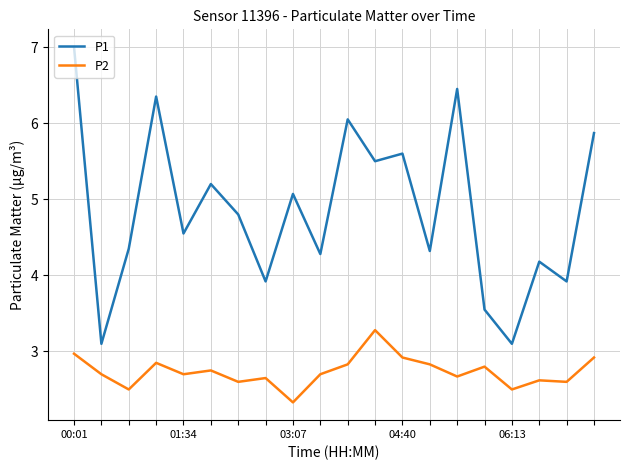

List the series in order of their overall mean, lowest first.

P2, P1